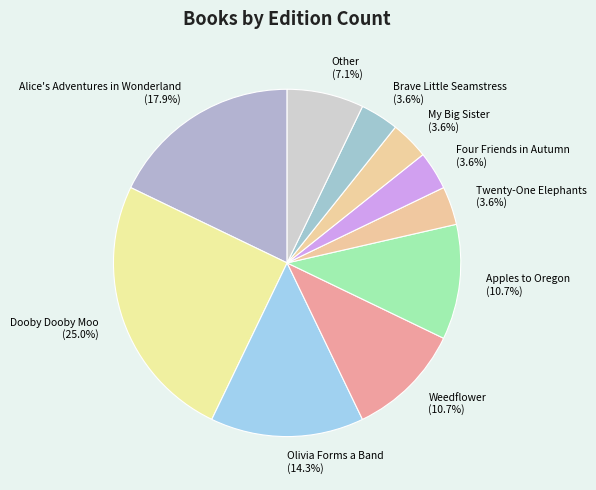

Which category has the biggest portion of the pie?

Dooby Dooby Moo